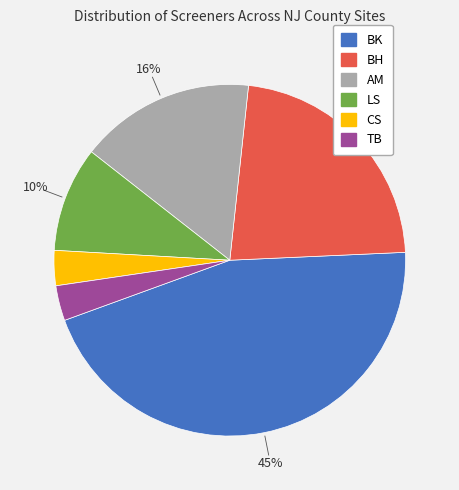

To the nearest percent, what percentage of the pie is AM?

16%